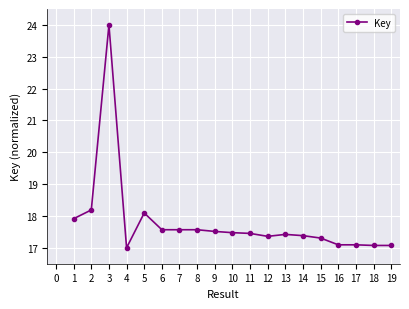

What is the difference between the maximum and minimum values?

7.0